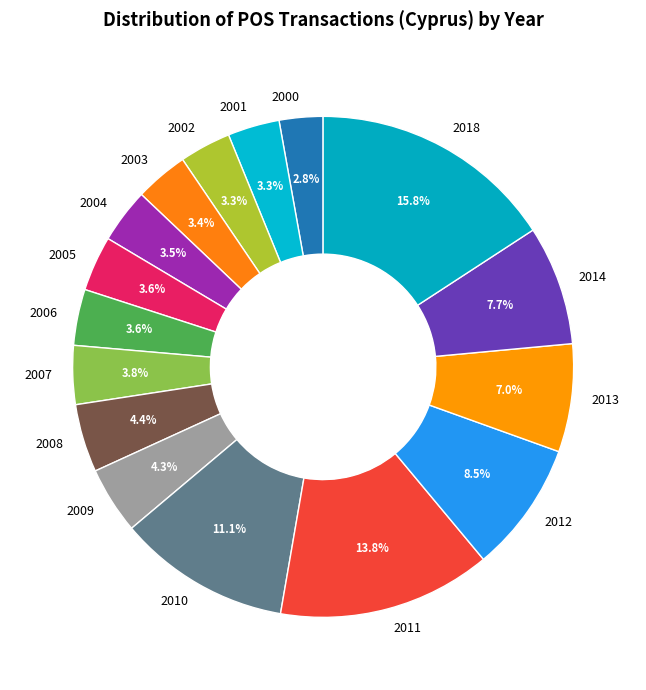

To the nearest percent, what portion does 2002 represent?

3%